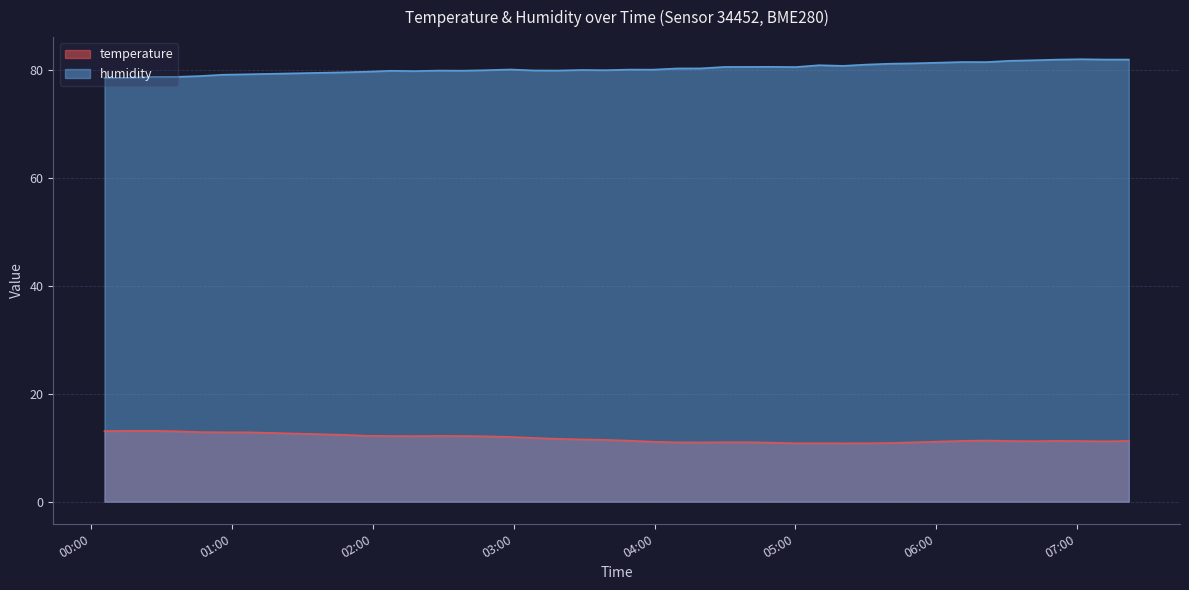

Which series has the largest total across all categories?

humidity